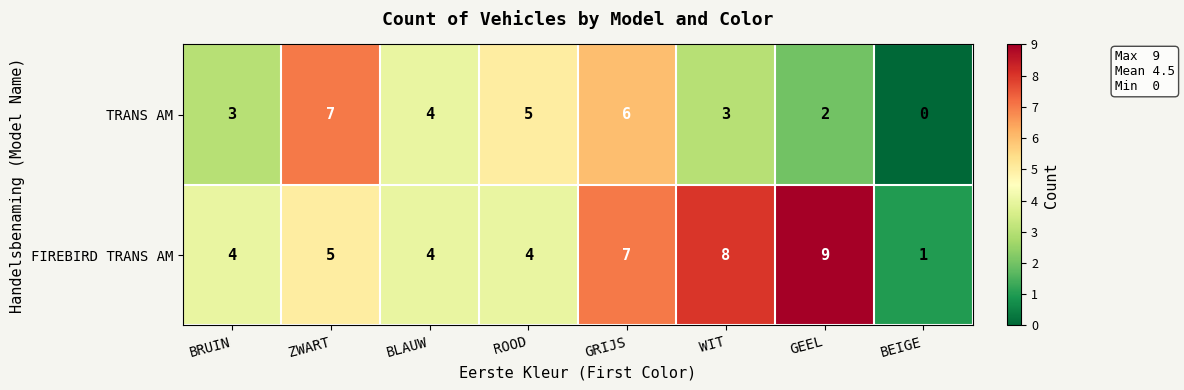

Rank the series by their maximum value, from lowest to highest.

TRANS AM, FIREBIRD TRANS AM